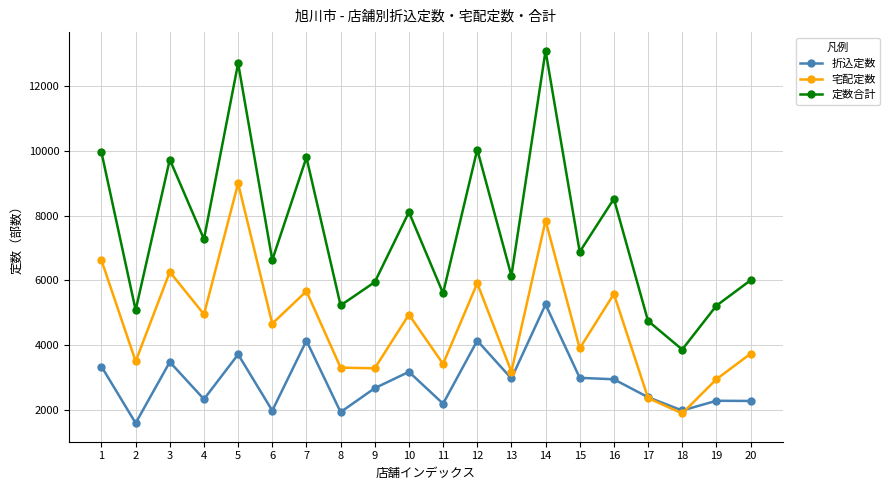

What is the difference between the maximum and minimum values in the 定数合計 series?

9240